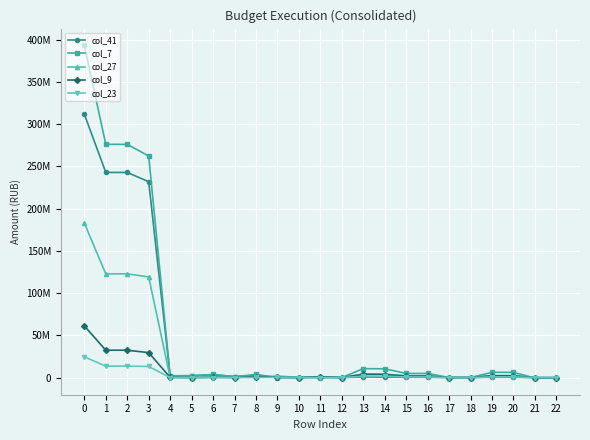

Reading left to right, list all the values displayed in this chart.

col_41: 0=311942700.0	1=242889300.0	2=242889300.0	3=231927300.0	4=1897000.0	5=2171500.0	6=3320000.0	7=1093200.0	8=2455600.0	9=0.0	10=24700.0	11=0.0	12=0.0	13=603300.0	14=603300.0	15=313100.0	16=313100.0	17=1800.0	18=1800.0	19=328800.0	20=328800.0	21=-40400.0	22=-40400.0
col_7: 0=393515600.0	1=276170700.0	2=276170700.0	3=262347500.0	4=2102700.0	5=2171500.0	6=3635500.0	7=1093200.0	8=3618800.0	9=200000.0	10=36400.0	11=965100.0	12=0.0	13=10540200.0	14=10395400.0	15=4833600.0	16=4833600.0	17=31200.0	18=31200.0	19=6160300.0	20=6160300.0	21=-629700.0	22=-629700.0
col_27: 0=182856424.0	1=122838397.5	2=122838397.5	3=119133553.4	4=246439.9	5=0.0	6=426616.4	7=610184.8	8=312567.9	9=1772896.5	10=167160.0	11=161576.7	12=7401.8	13=4249253.4	14=4200653.4	15=2091354.4	16=2091354.4	17=12467.5	18=12467.5	19=2281330.2	20=2281330.2	21=-184498.7	22=-184498.7
col_9: 0=61185400.0	1=32356100.0	2=32356100.0	3=29516100.0	4=200000.0	5=0.0	6=300000.0	7=0.0	8=1163200.0	9=200000.0	10=11700.0	11=965100.0	12=0.0	13=3704500.0	14=3603200.0	15=1706500.0	16=1706500.0	17=11900.0	18=11900.0	19=2109700.0	20=2109700.0	21=-224900.0	22=-224900.0
col_23: 0=24490113.4	1=13551260.1	2=13551260.1	3=13107623.5	4=32005.2	5=0.0	6=42040.9	7=0.0	8=100468.3	9=165246.3	10=53730.0	11=49715.9	12=430.0	13=1503896.7	14=1455296.7	15=724540.0	16=724540.0	17=4319.3	18=4319.3	19=790356.2	20=790356.2	21=-63918.8	22=-63918.8